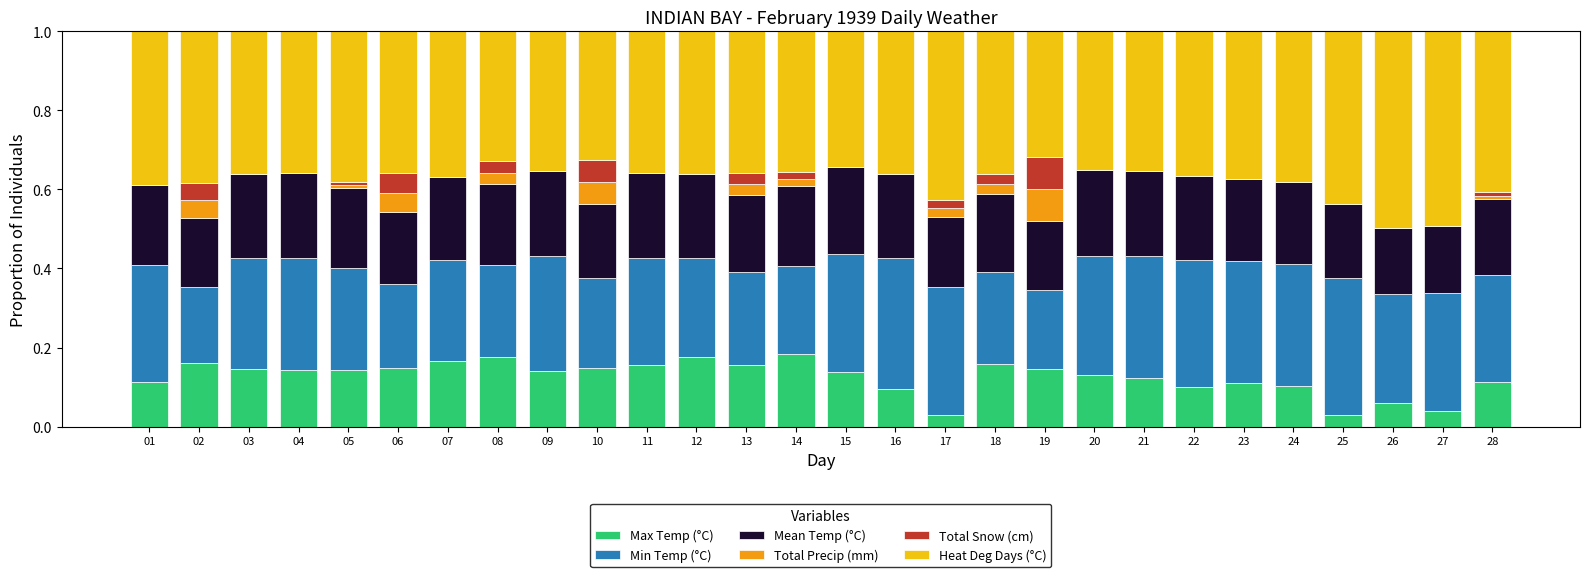

What is the total value across all series at 08?

1.0